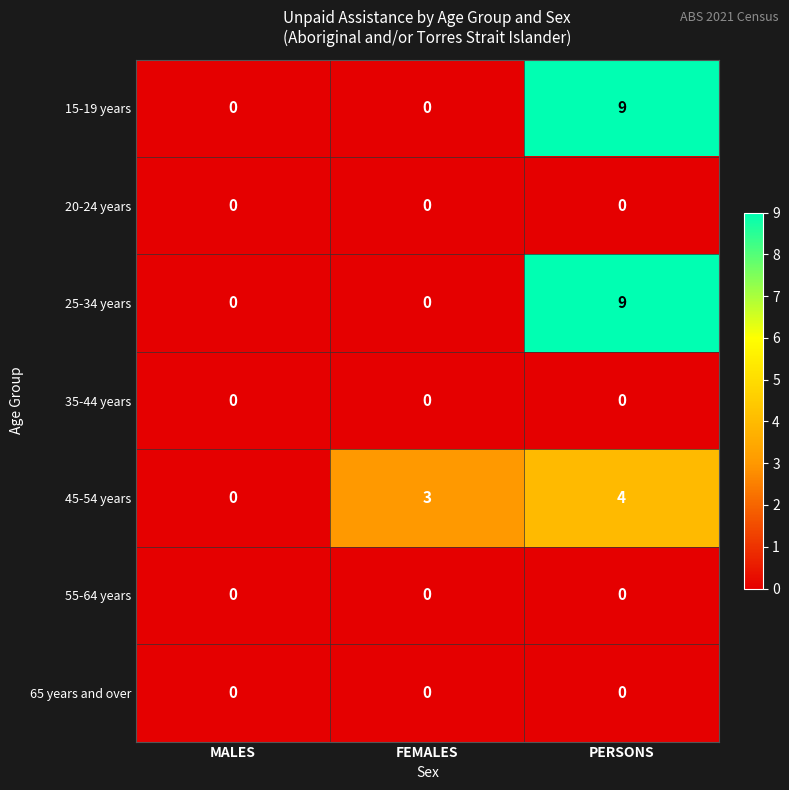

Which series changed the most between MALES and FEMALES?

45-54 years